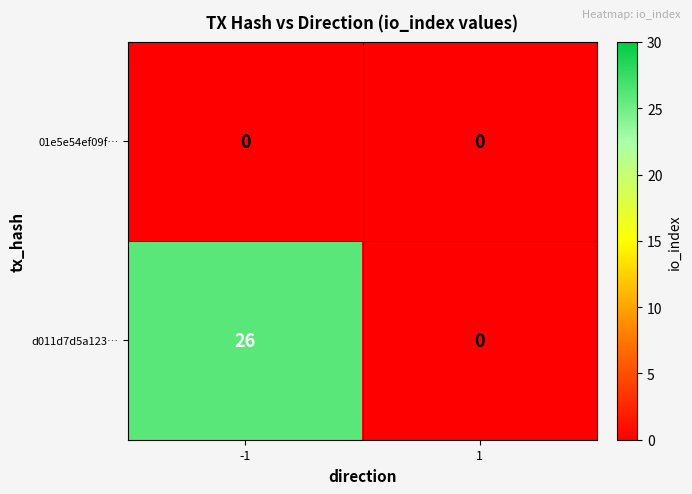

Which series changed the most between -1 and 1?

d011d7d5a123…